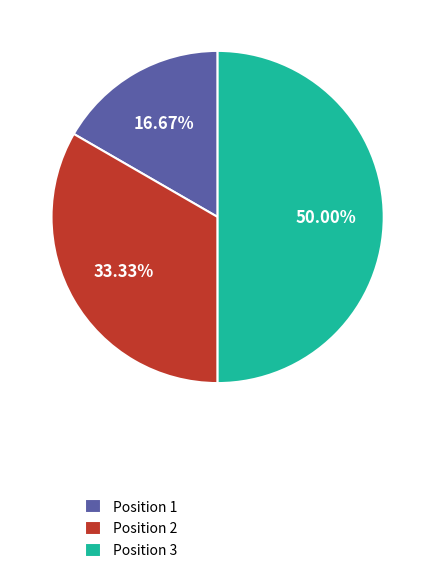

Do Position 3 and Position 1 together represent more than half of the pie?

Yes